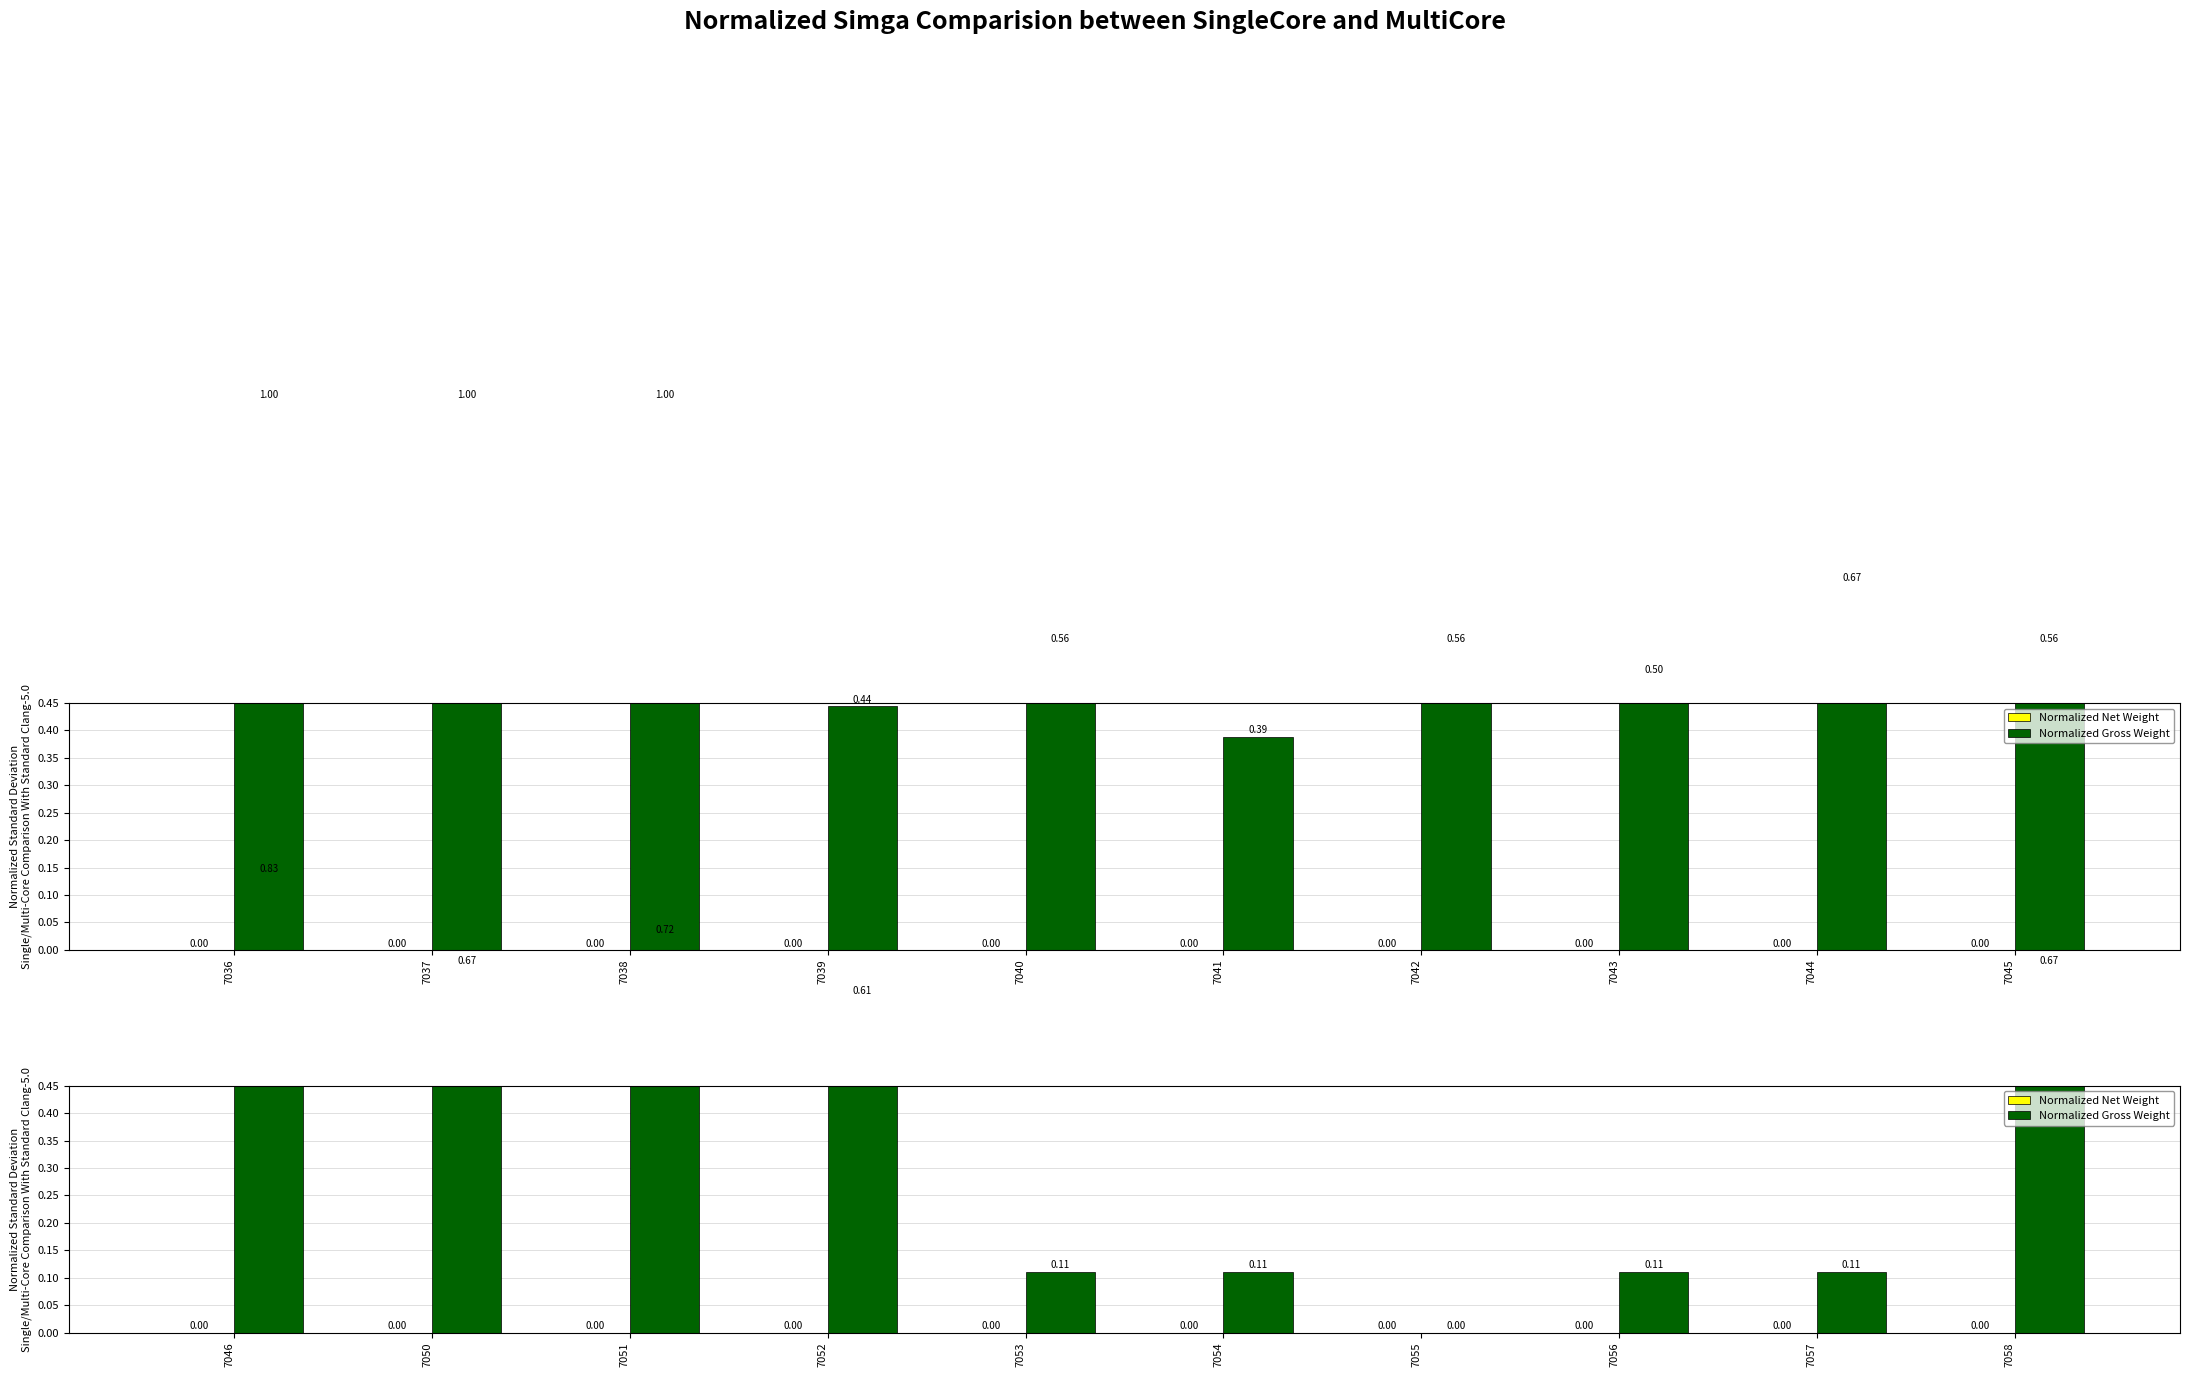

How many bars are there in each group?

2